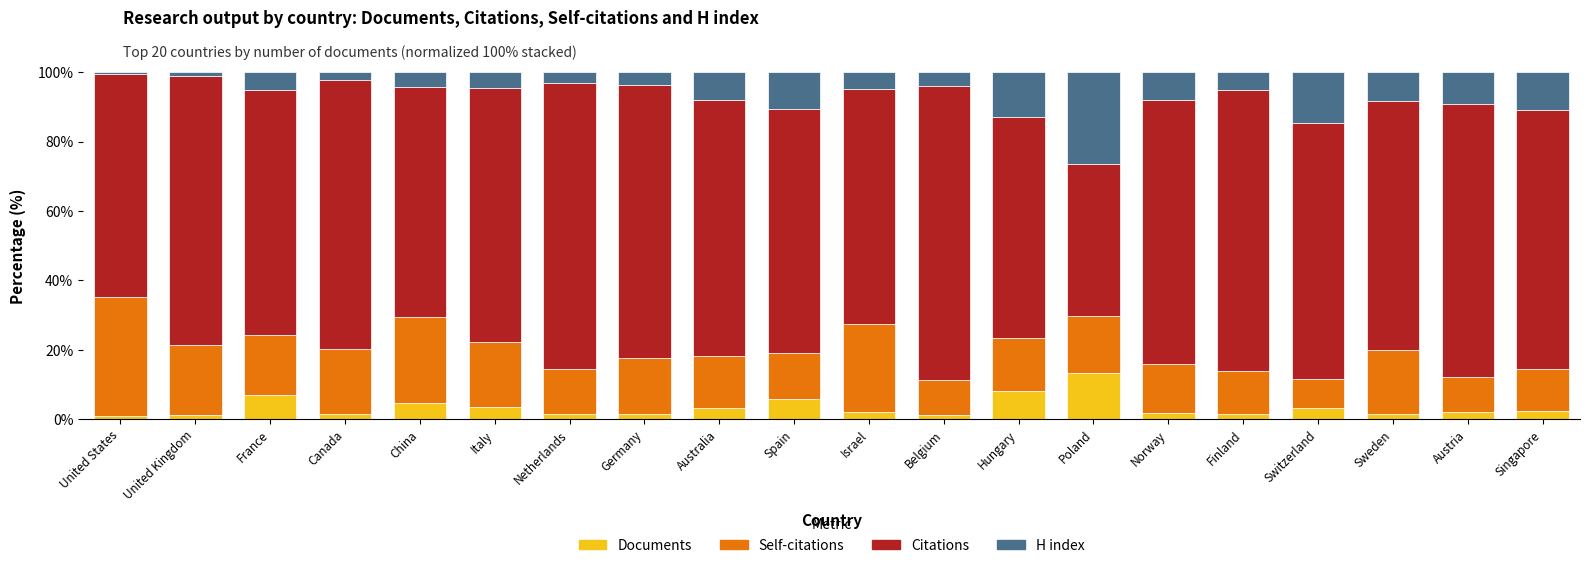

Does the chart contain stacked bars?

Yes